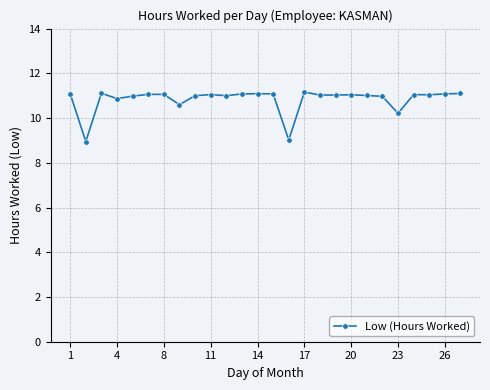

What is the value of the 5th point from the left?

11.0